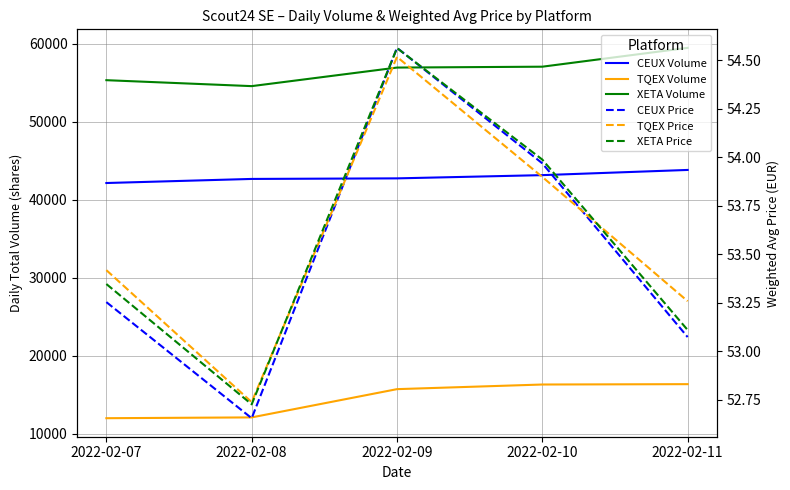

What is the highest value of the XETA Volume series?

59490.0